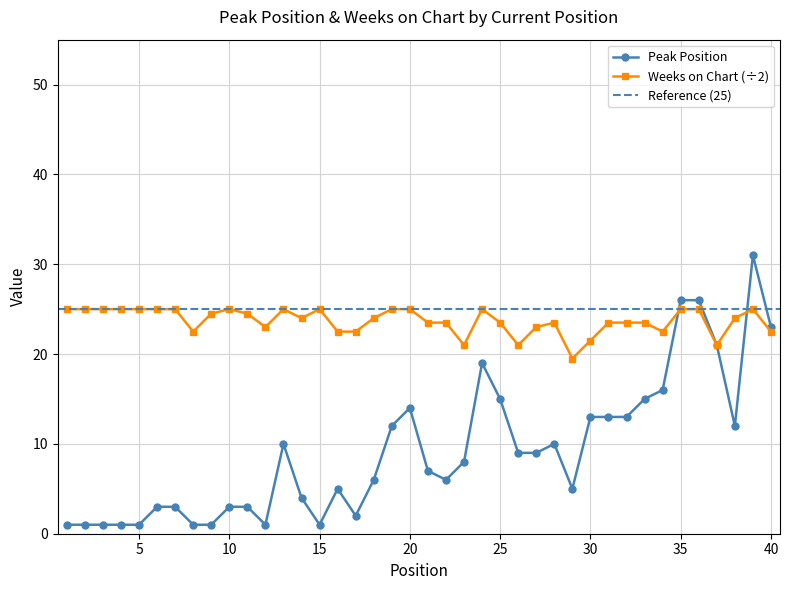

At which category is the sum across all series the highest?

39